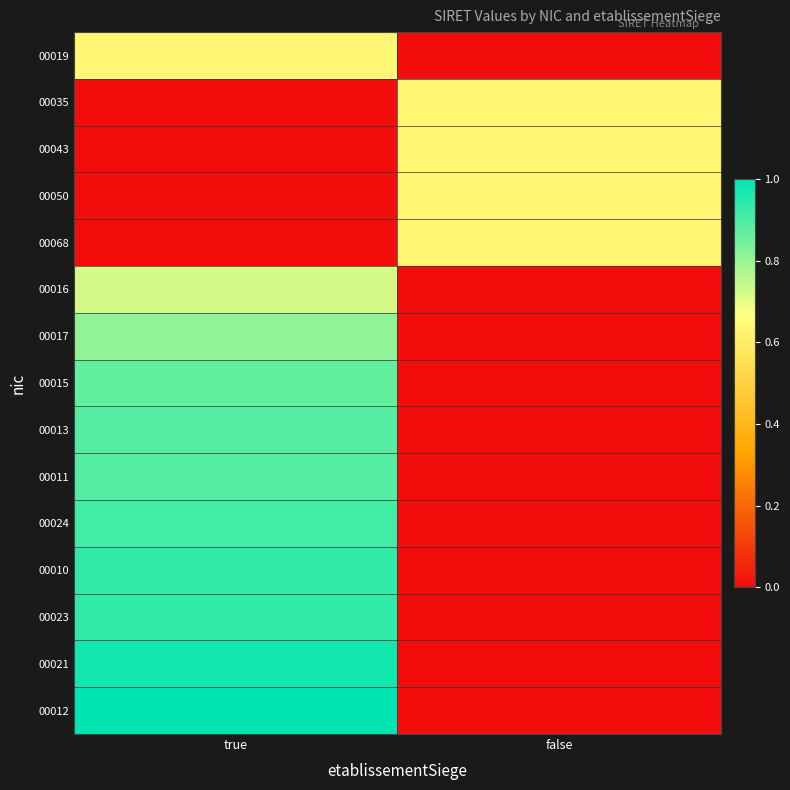

Reading left to right, list all the values displayed in this chart.

00019: true=0.6	false=0.0
00035: true=0.0	false=0.6
00043: true=0.0	false=0.6
00050: true=0.0	false=0.6
00068: true=0.0	false=0.6
00016: true=0.7	false=0.0
00017: true=0.8	false=0.0
00015: true=0.9	false=0.0
00013: true=0.9	false=0.0
00011: true=0.9	false=0.0
00024: true=0.9	false=0.0
00010: true=0.9	false=0.0
00023: true=0.9	false=0.0
00021: true=1.0	false=0.0
00012: true=1.0	false=0.0